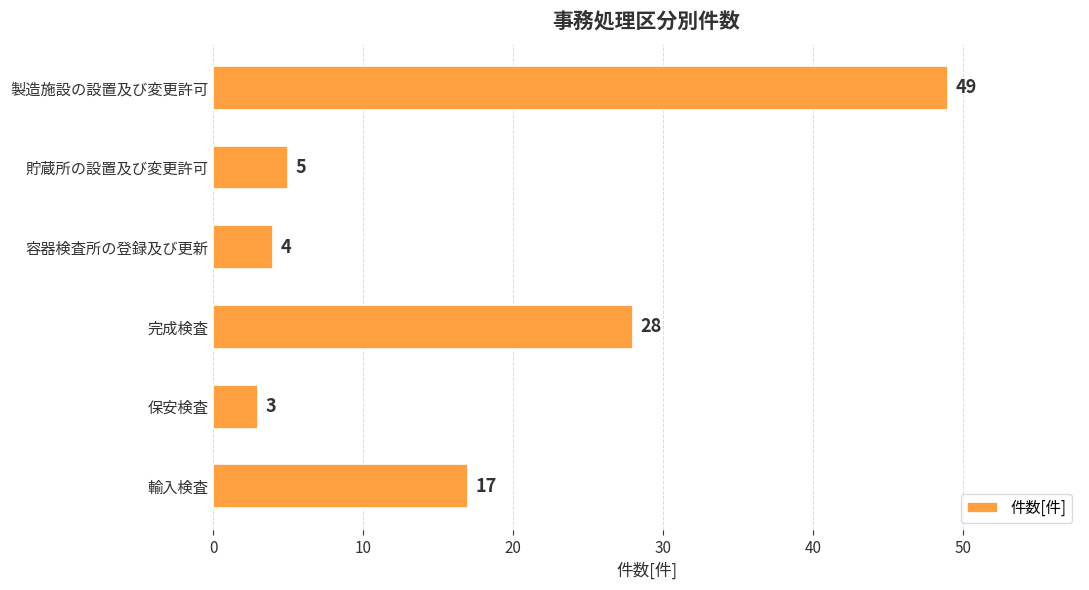

Reading bottom to top, list all the values displayed in this chart.

輸入検査=17	保安検査=3	完成検査=28	容器検査所の登録及び更新=4	貯蔵所の設置及び変更許可=5	製造施設の設置及び変更許可=49